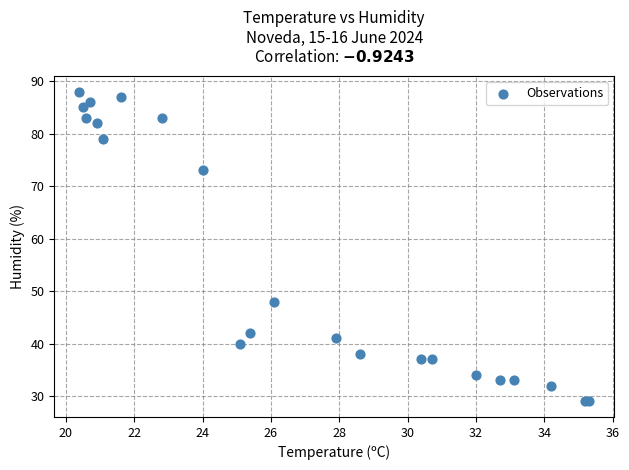

What Y value in the scatter plot is closest to 58?

48